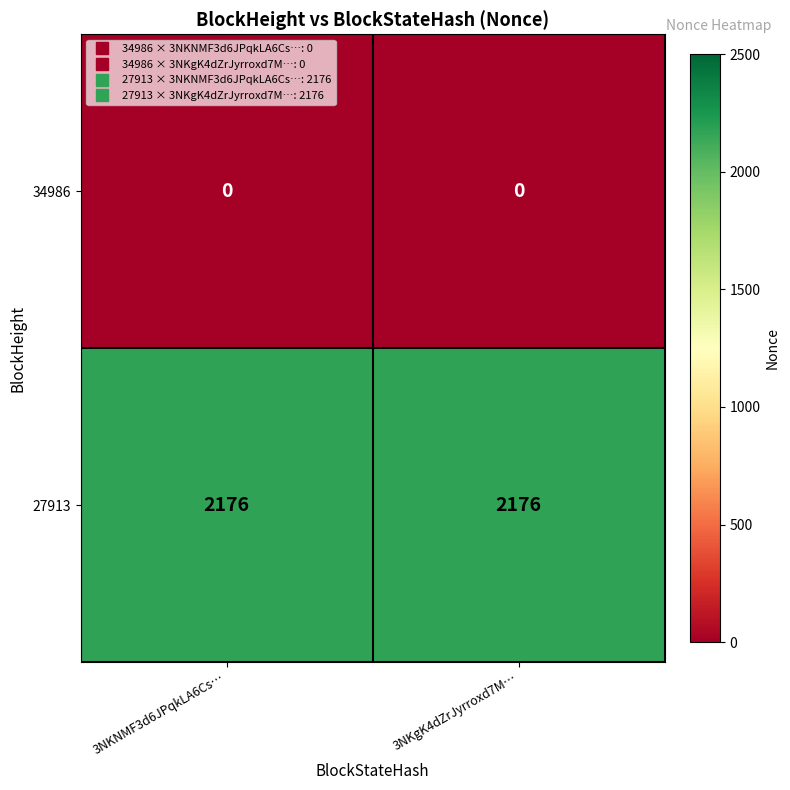

Which series has the largest total across all categories?

27913